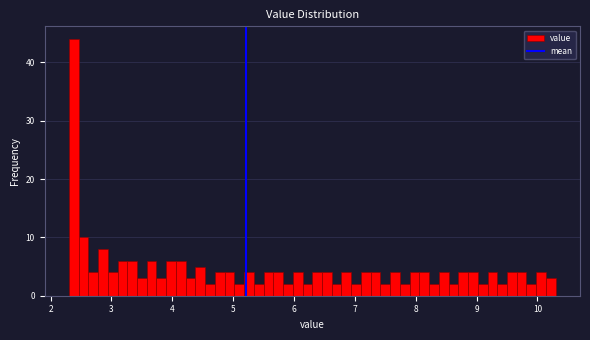

Around what value on the x-axis is the tallest bar? Give the approximate position of its centre, as read against the axis.

2.4